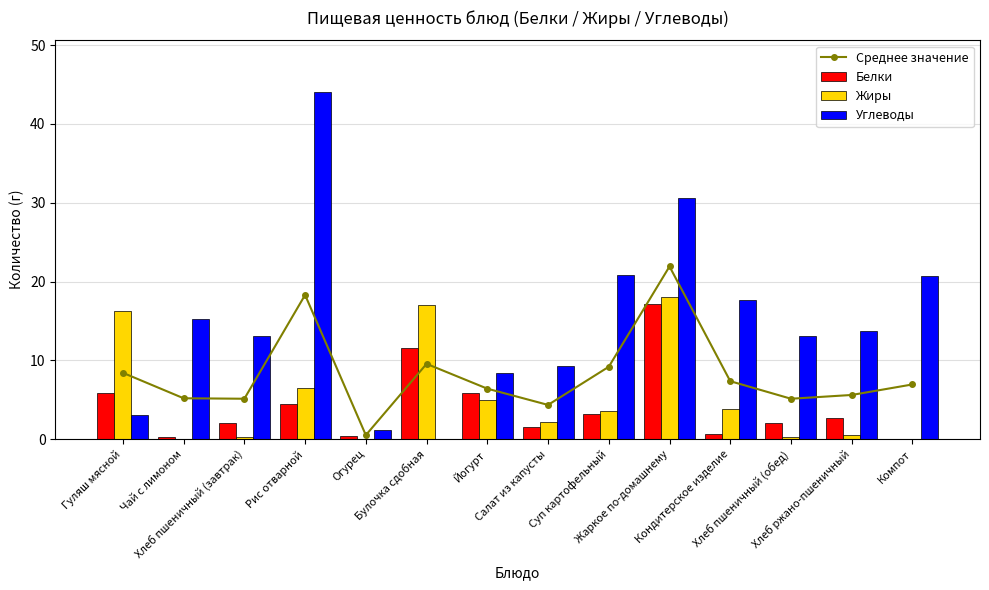

What is the value of the Углеводы bar at the 8th from the left?

9.3